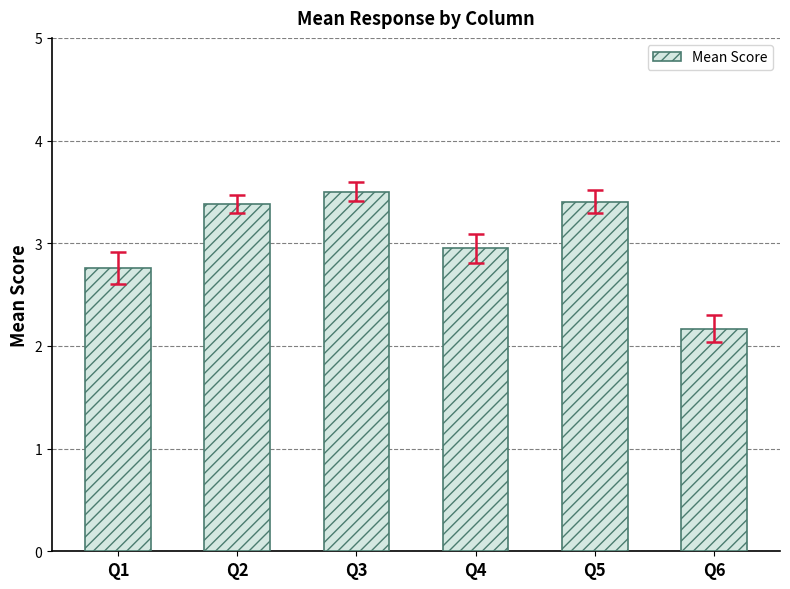

The value at Q4 is 3.0. True or false?

True